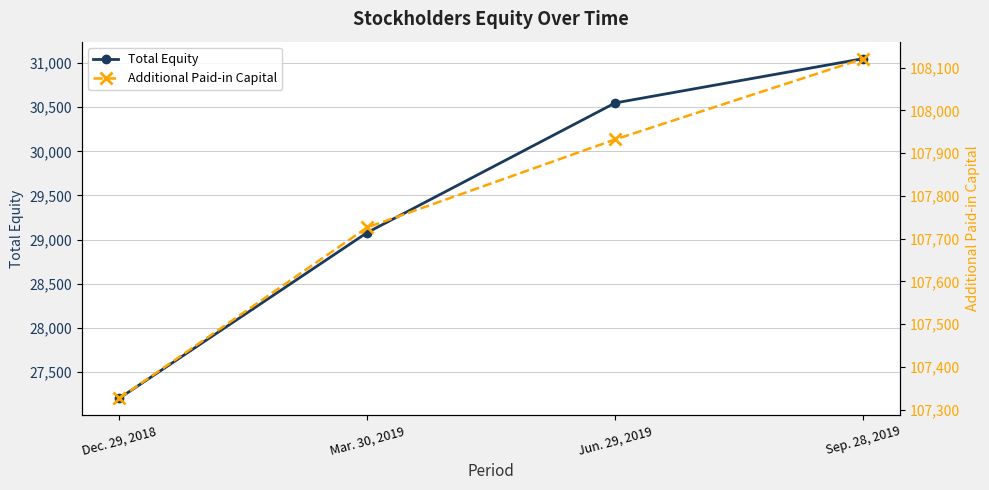

Reading right to left, what are all the values shown in this chart?

Total Equity: 31051	30549	29079	27199
Additional Paid-in Capital: 108121	107932	107726	107326